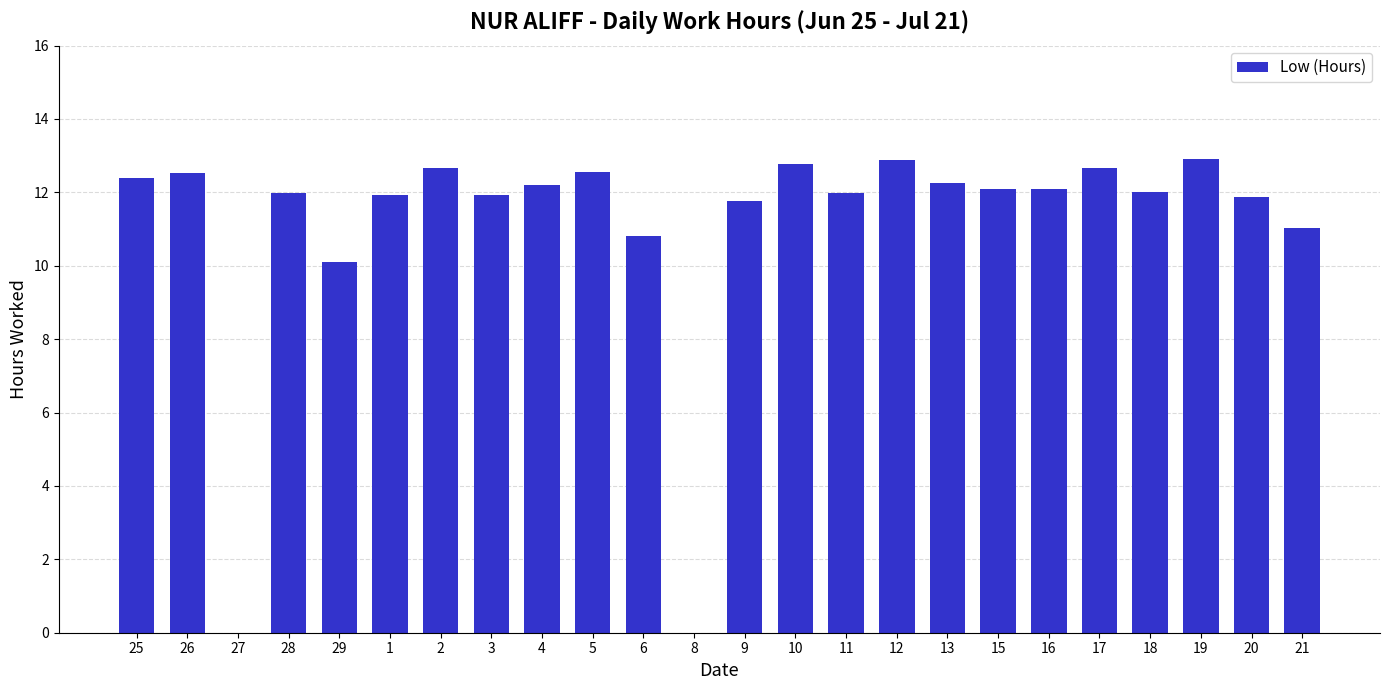

True or false: the data shows 0.0 at 27.

True